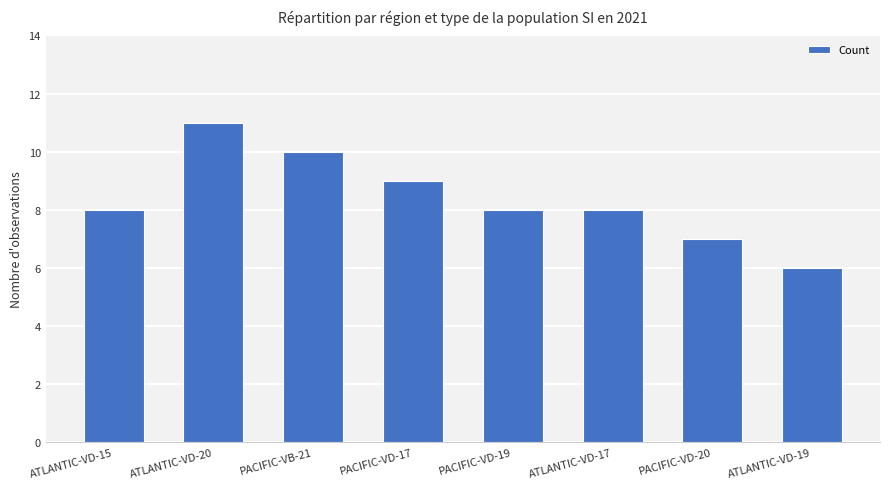

Which category has the highest value across all series?

ATLANTIC-VD-20